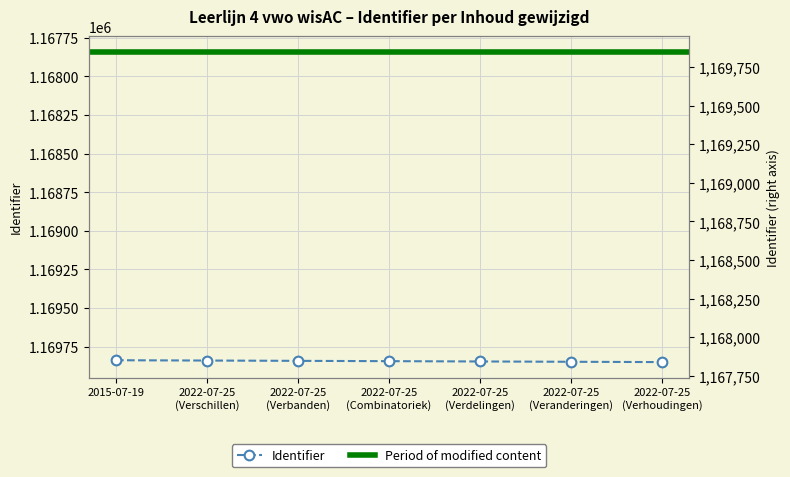

What is the approximate value at 2015-07-19, to the nearest 10?

1169840